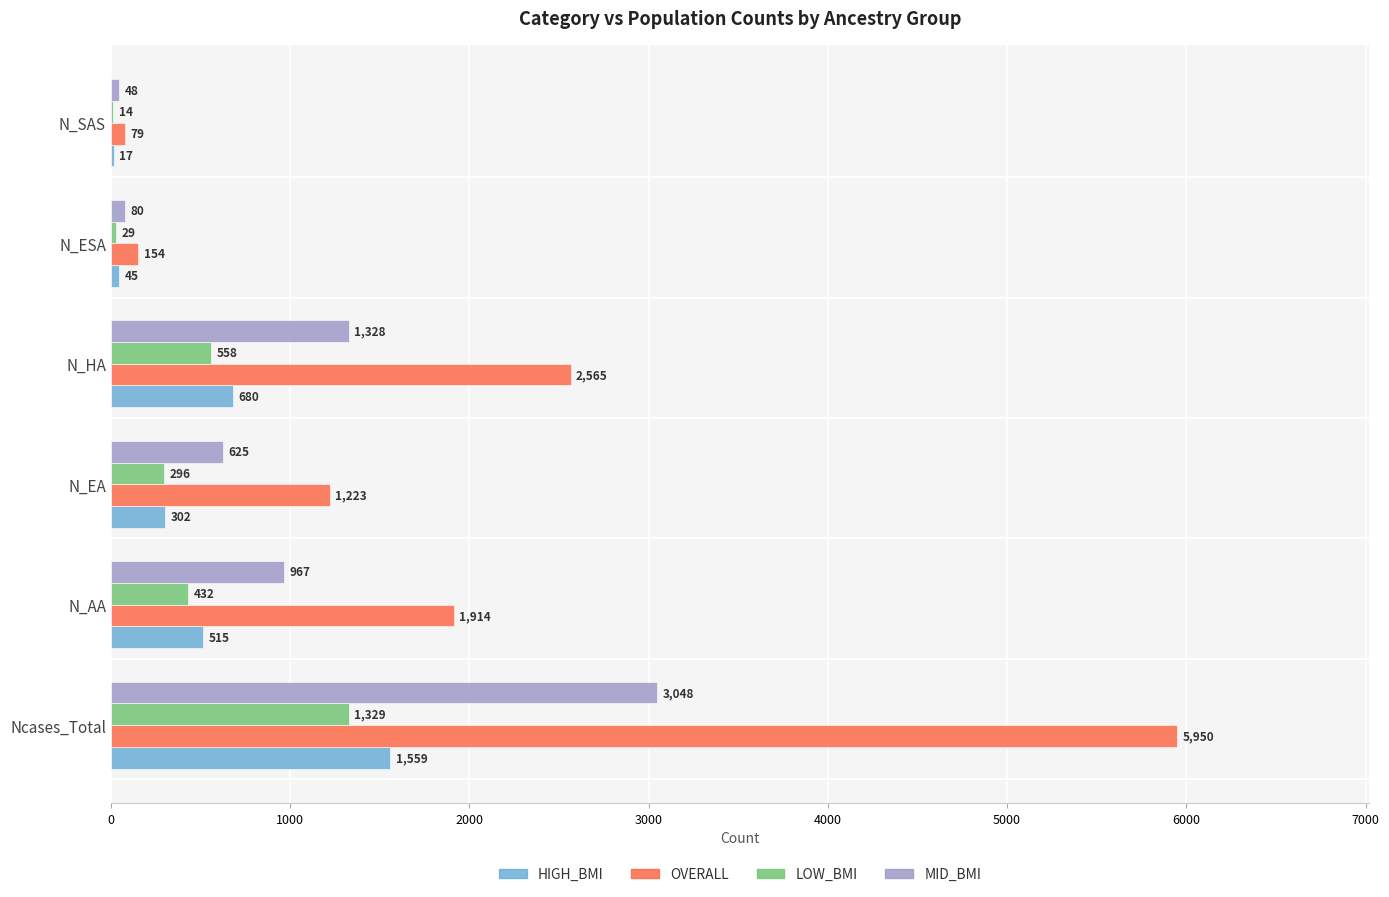

What is the highest value of the HIGH_BMI series?

1559